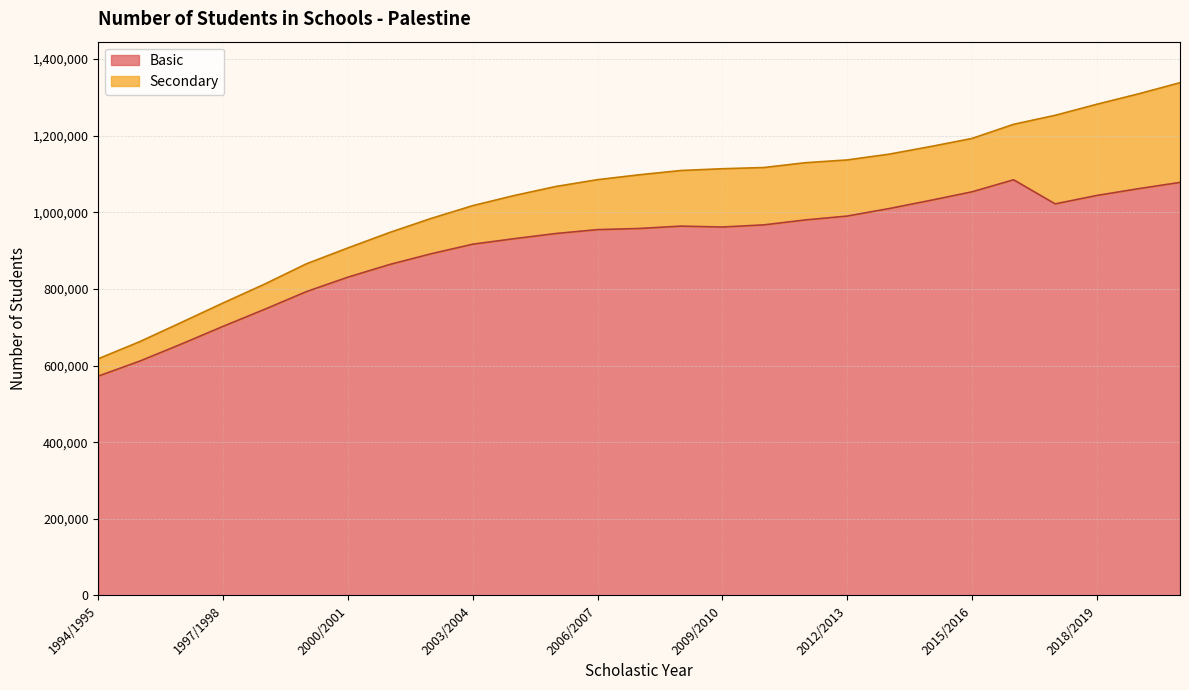

True or false: the data shows 476796 at 1998/1999.

False